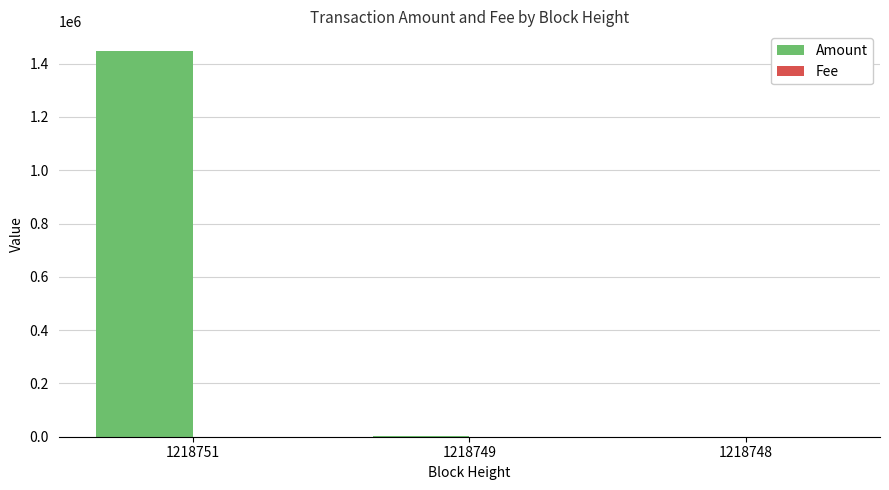

Count the number of categories in the chart.

3